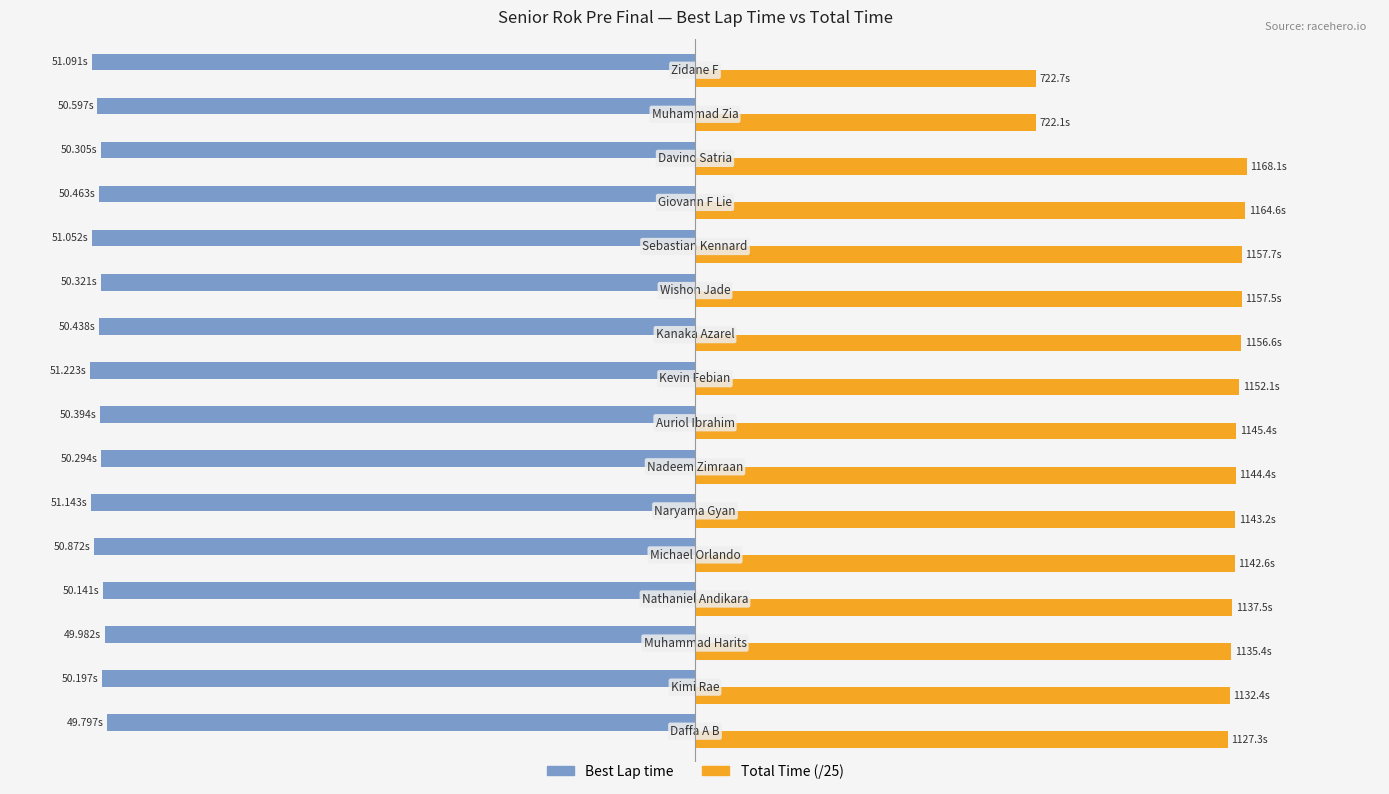

What is the difference between the second highest and second lowest values in the Best Lap time series?

1.2